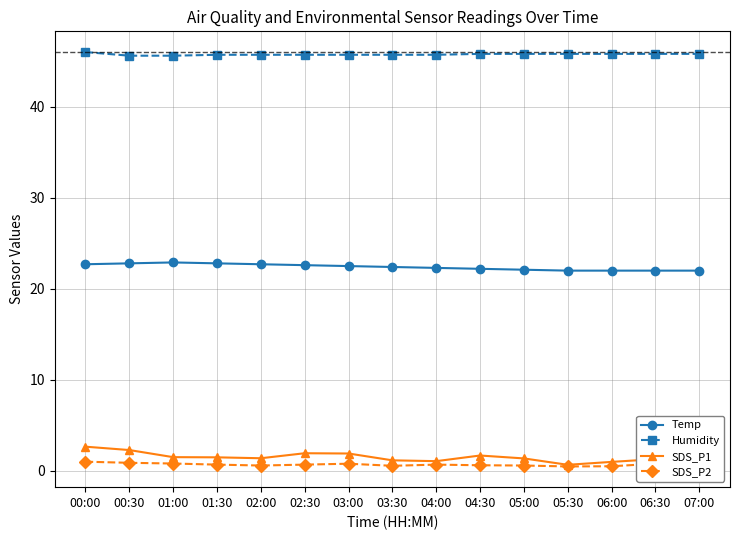

The value of Humidity at 05:00 is 45.8. True or false?

True